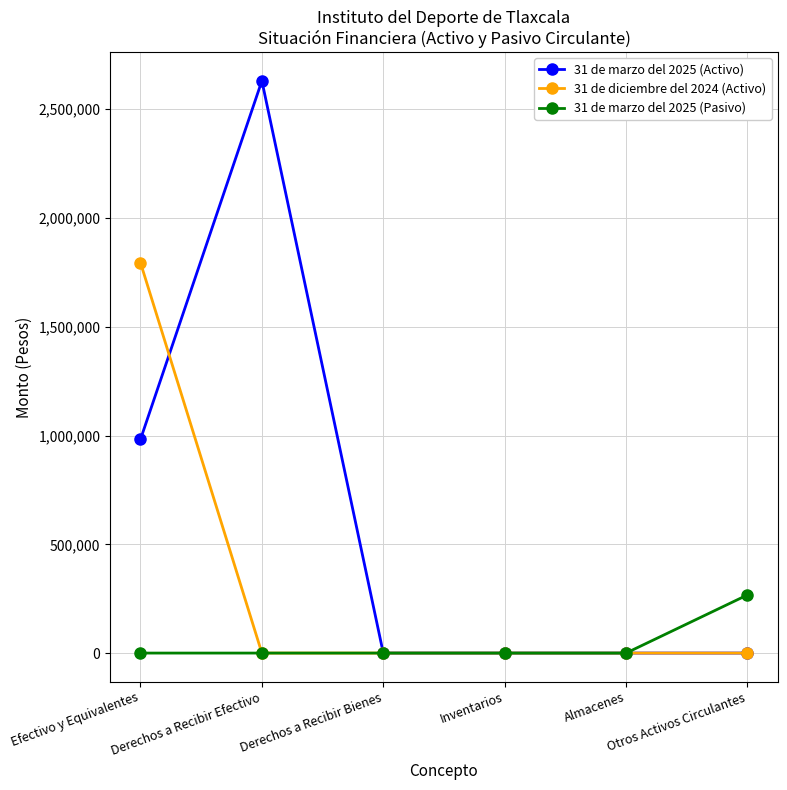

Reading left to right, transcribe all the data shown in this chart.

31 de marzo del 2025 (Activo): Efectivo y Equivalentes=982306	Derechos a Recibir Efectivo=2630684	Derechos a Recibir Bienes=0	Inventarios=0	Almacenes=0	Otros Activos Circulantes=0
31 de diciembre del 2024 (Activo): Efectivo y Equivalentes=1794823	Derechos a Recibir Efectivo=0	Derechos a Recibir Bienes=0	Inventarios=0	Almacenes=0	Otros Activos Circulantes=0
31 de marzo del 2025 (Pasivo): Efectivo y Equivalentes=0	Derechos a Recibir Efectivo=0	Derechos a Recibir Bienes=0	Inventarios=0	Almacenes=0	Otros Activos Circulantes=267390